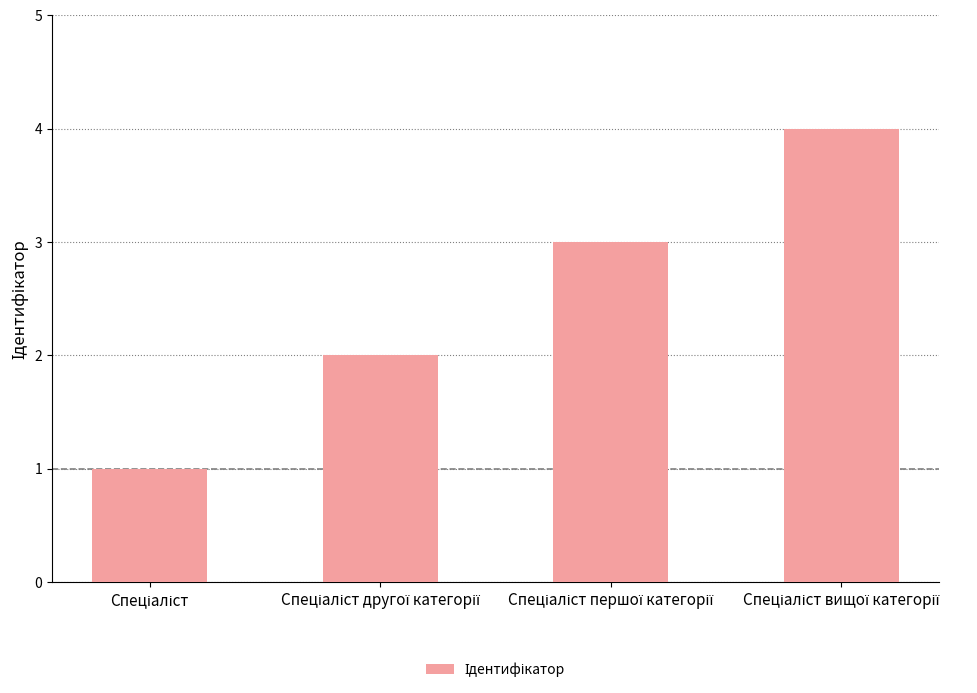

Reading right to left, extract all data points from this chart.

4	3	2	1